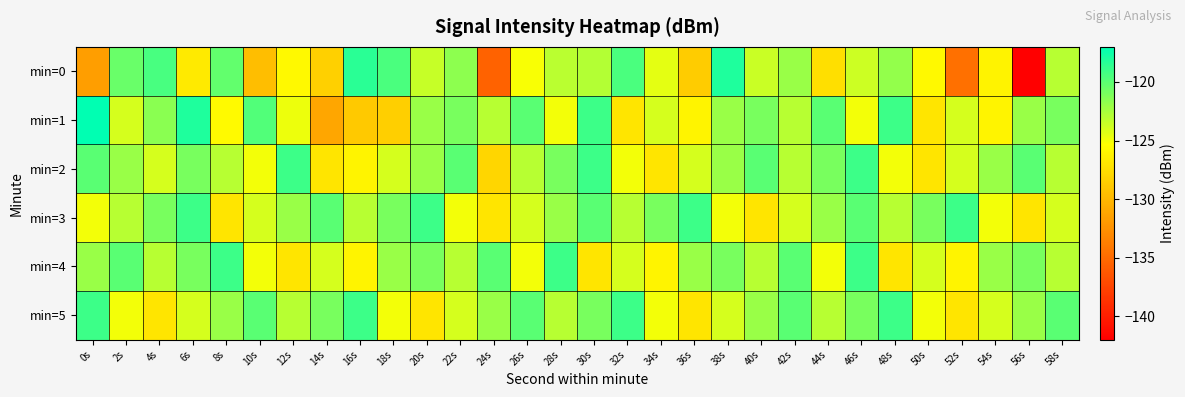

Between 6s and 2s, which is larger?

2s